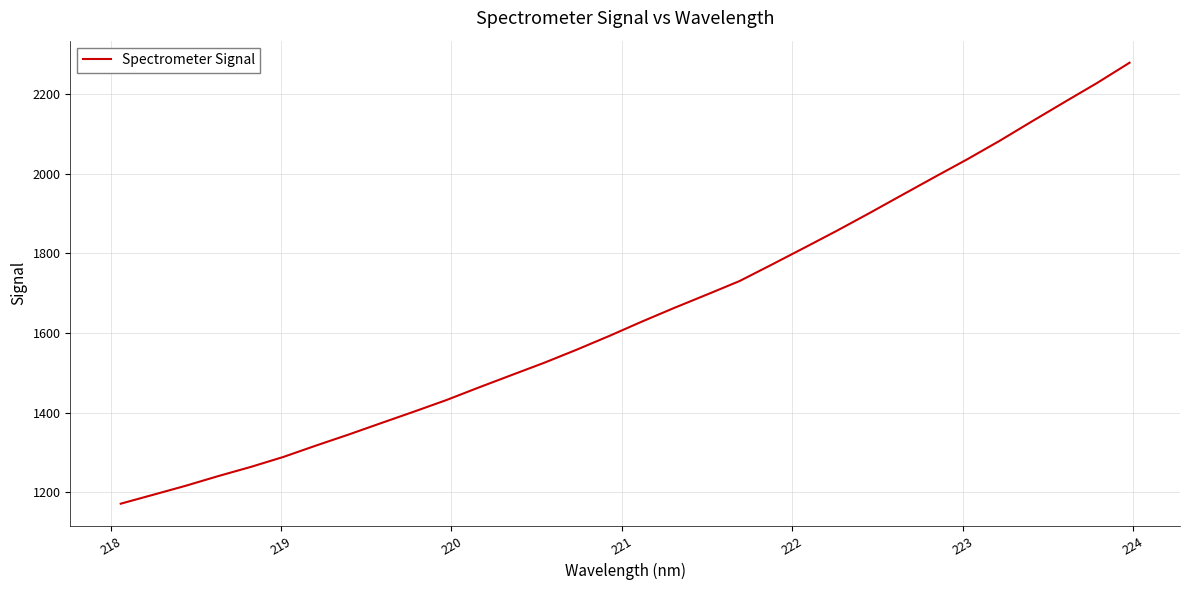

What is the difference between the maximum and minimum values?

1106.1